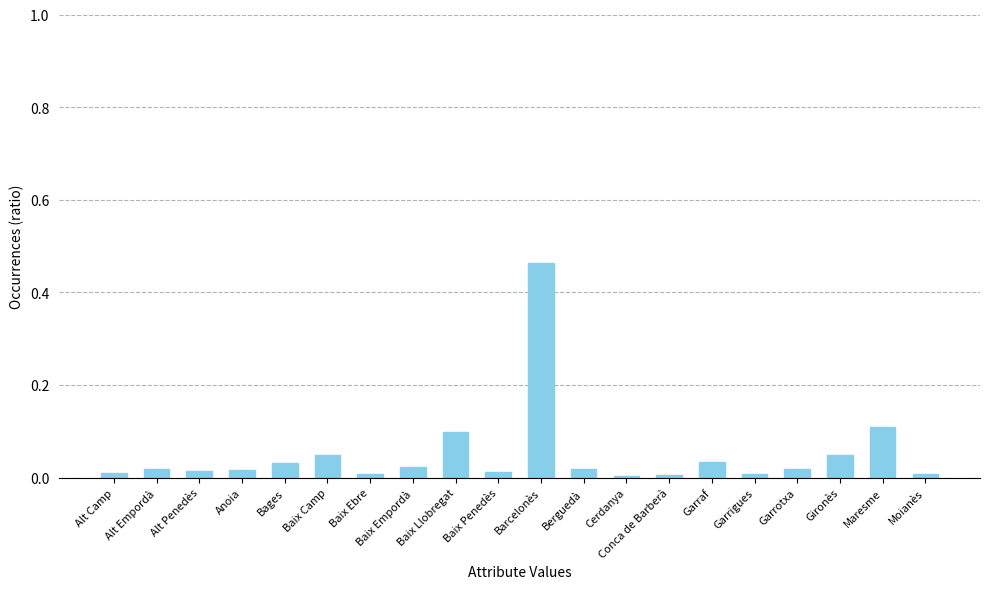

What is the label of the 7th bar from the left?

Baix Ebre